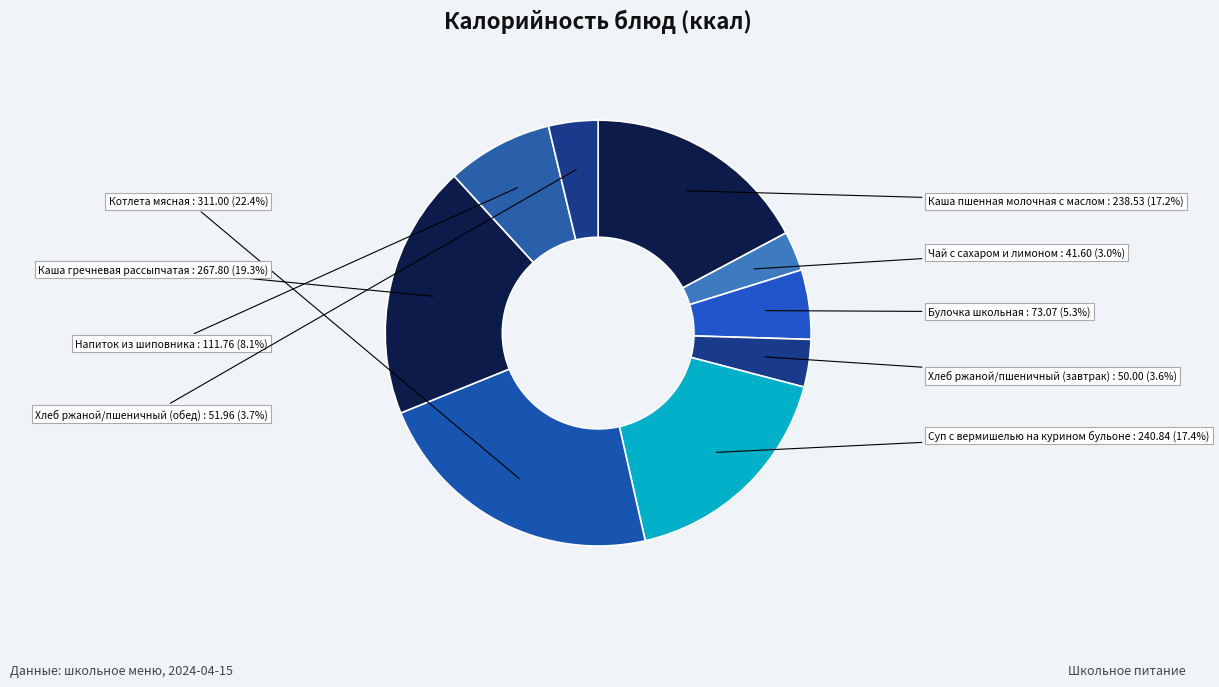

Rank the categories by value from lowest to highest.

Чай с сахаром и лимоном, Хлеб ржаной/пшеничный (завтрак), Хлеб ржаной/пшеничный (обед), Булочка школьная, Напиток из шиповника, Каша пшенная молочная с маслом, Суп с вермишелью на курином бульоне, Каша гречневая рассыпчатая, Котлета мясная